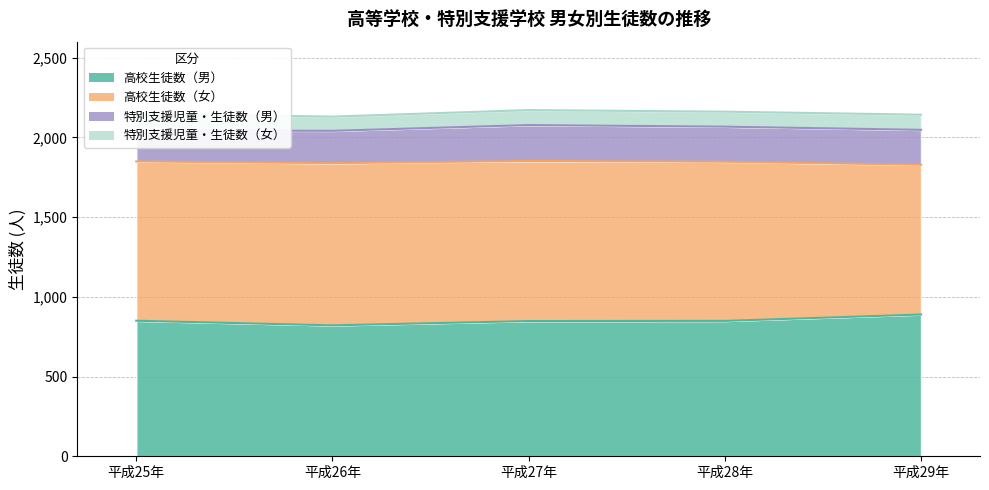

Which series changed the most between 平成25年 and 平成26年?

高校生徒数（男）